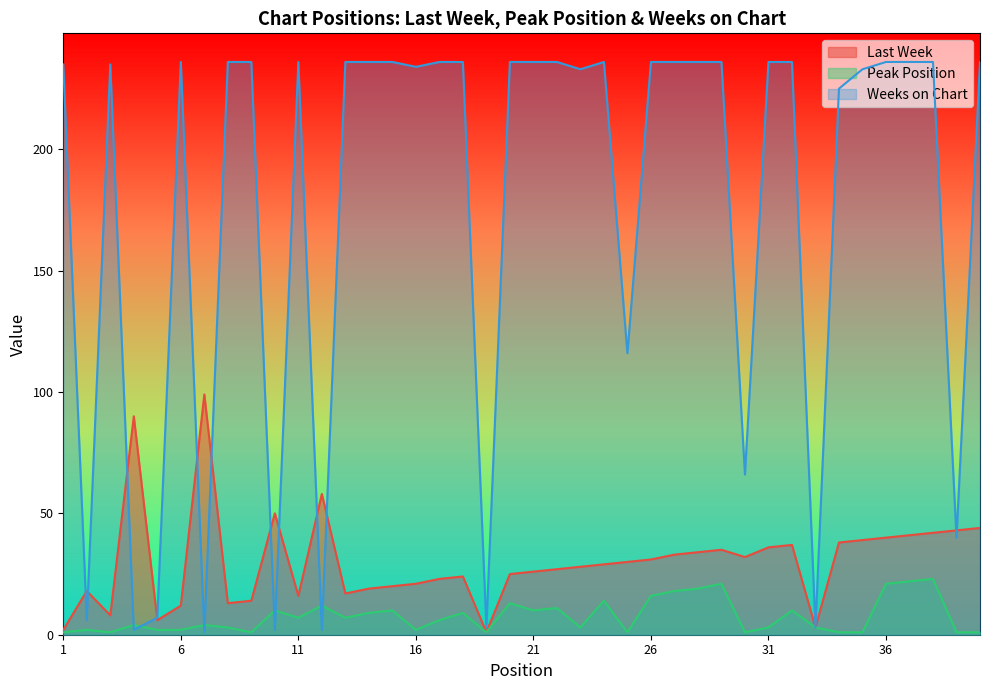

At how many categories does at least one series exceed 154?

29